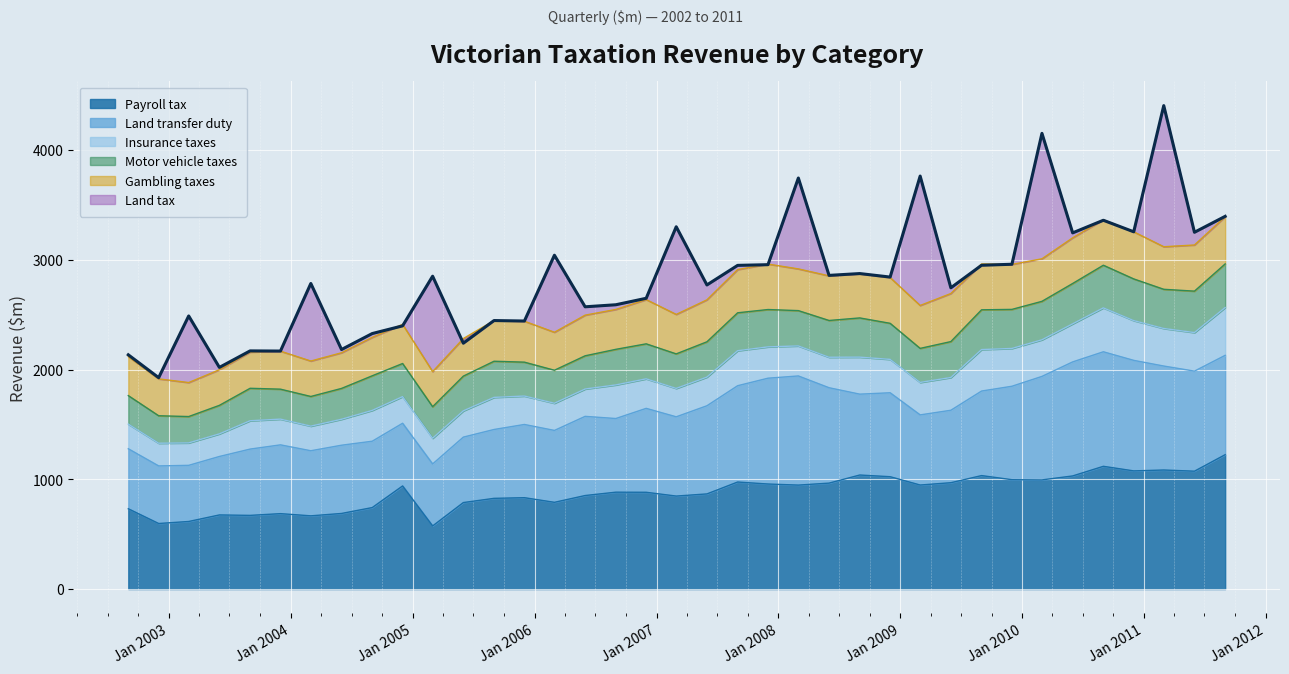

How many interior local peaks (higher than both neighbors) does the data have?

13